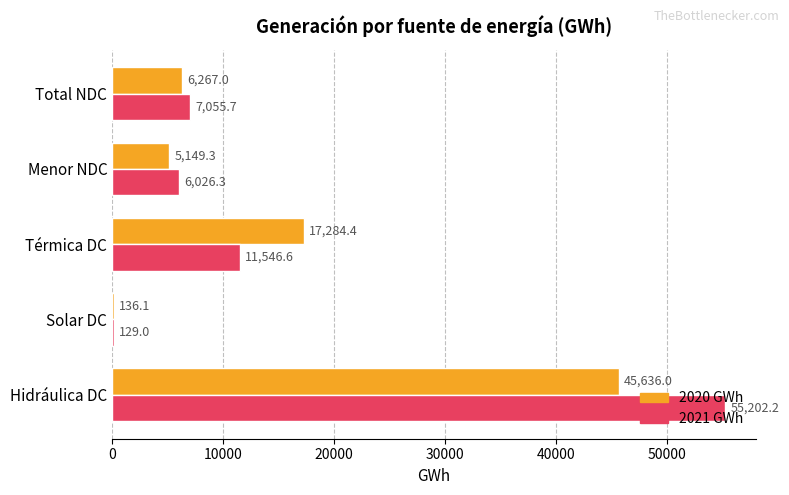

Which series changed the most between Hidráulica DC and Total NDC?

2021 GWh